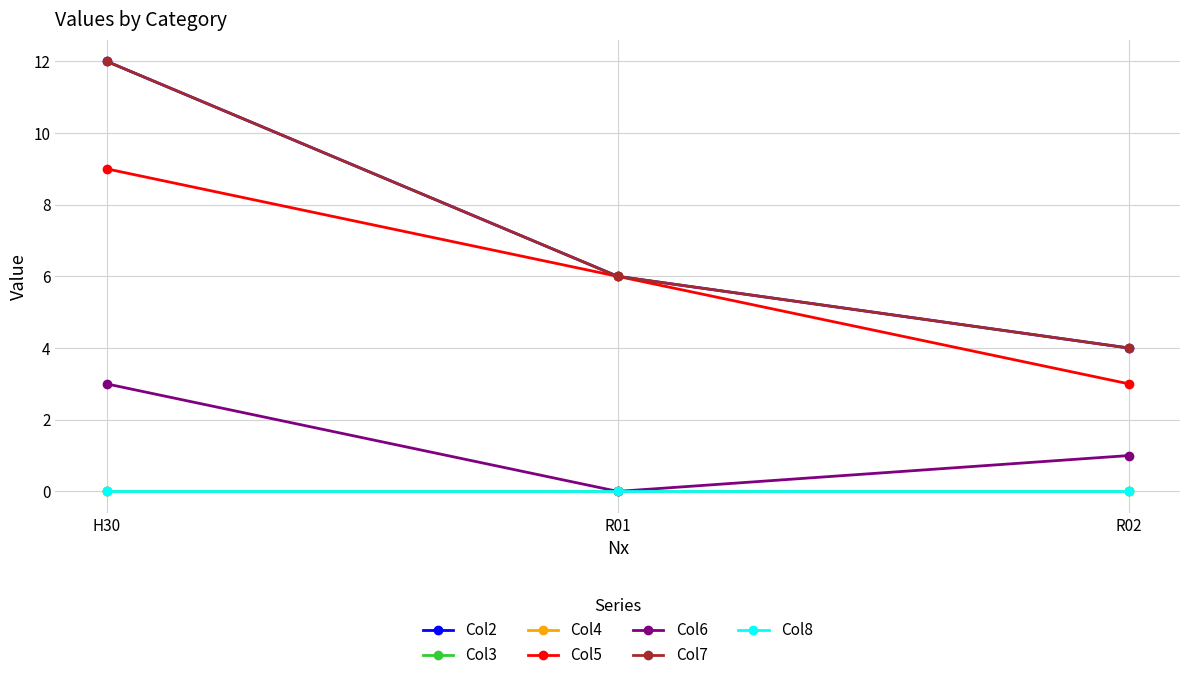

What is the approximate value of Col2 at R02?

4